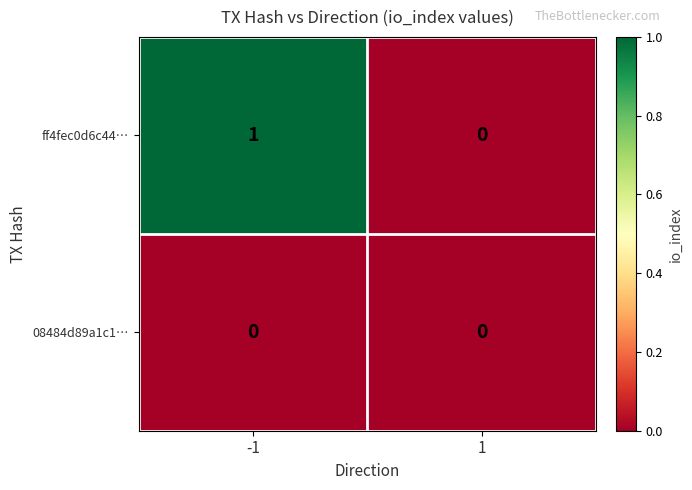

True or false: 08484d89a1c1… has a value of 0 at 1.

True